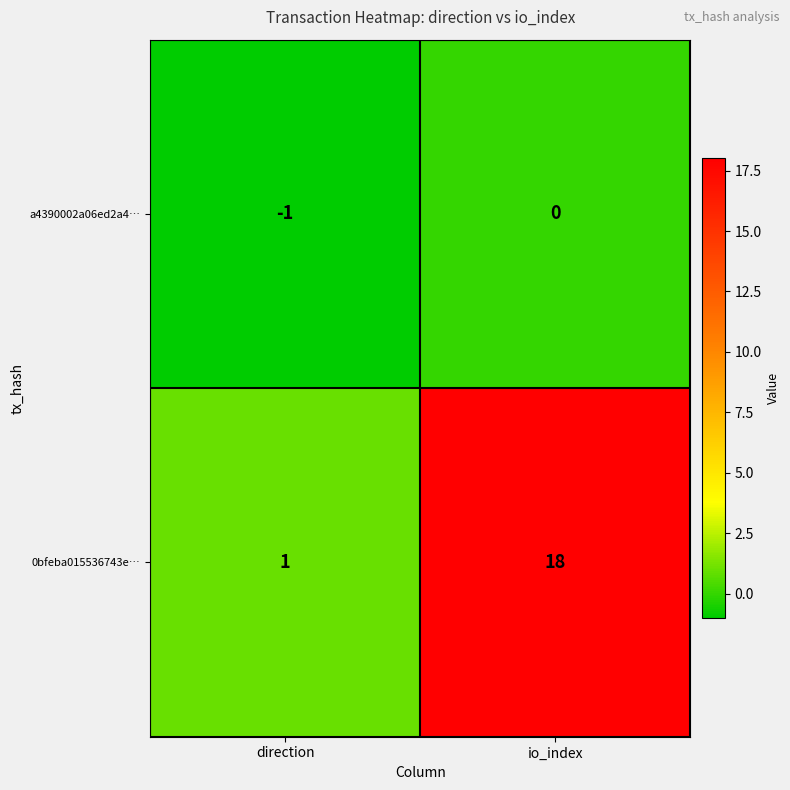

Rank the series by their maximum value, from lowest to highest.

a4390002a06ed2a4…, 0bfeba015536743e…